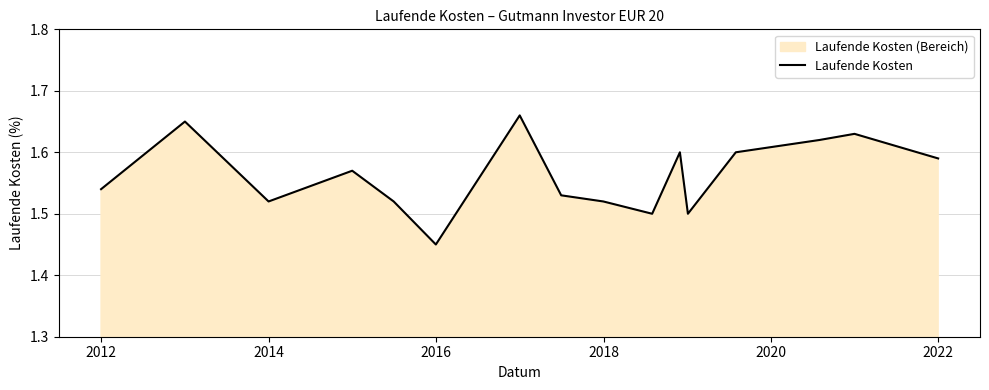

How many values are between 1 and 2?

16